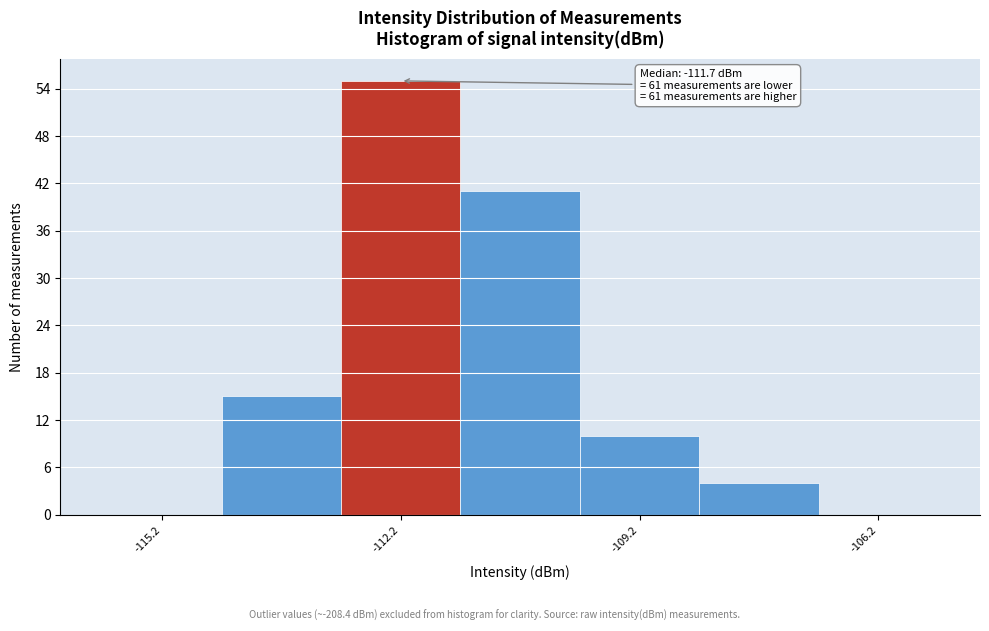

Around what value on the x-axis is the tallest bar? Give the approximate position of its centre, as read against the axis.

-112.0